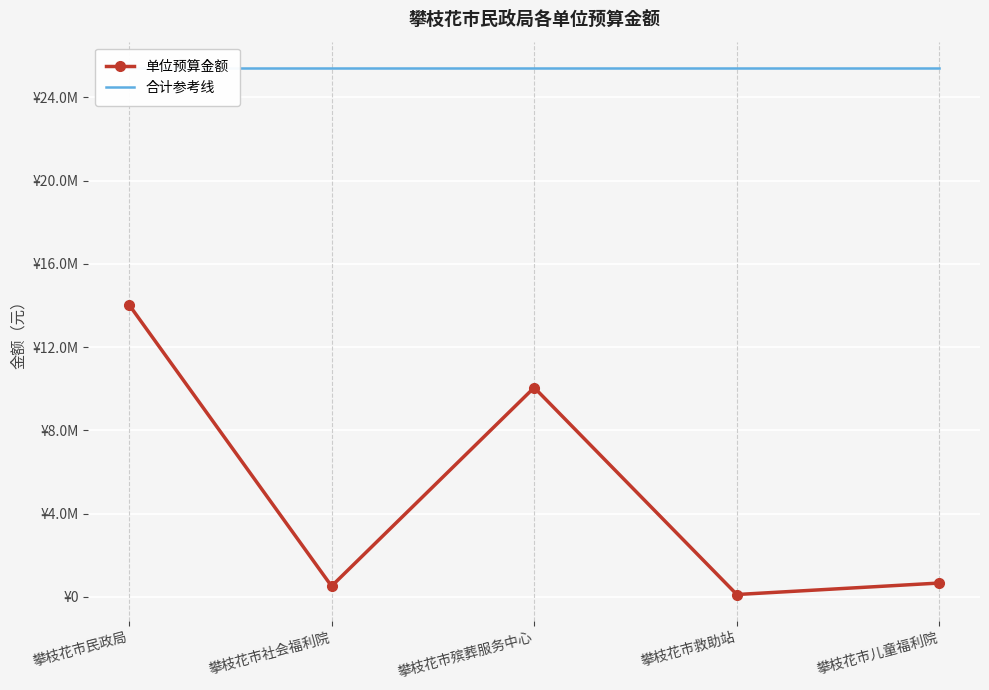

What are all the series names shown in the legend?

单位预算金额, 合计参考线